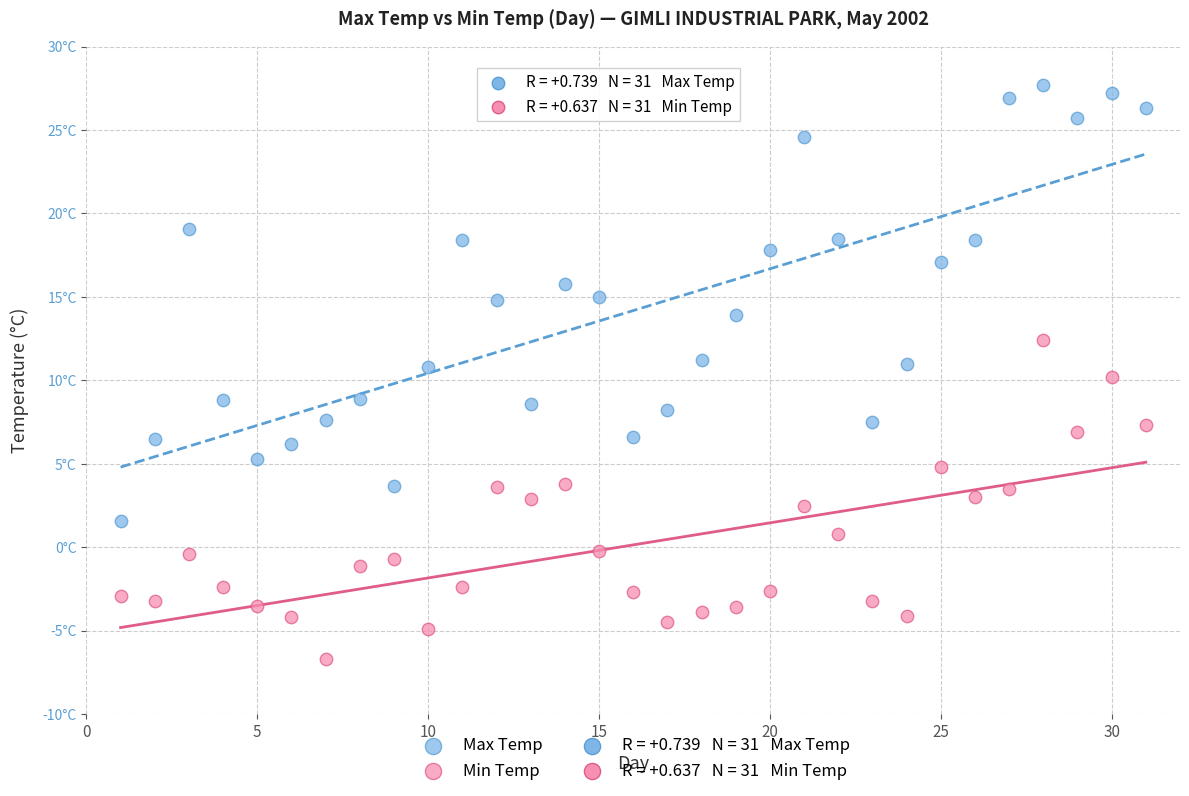

Which series has the largest Y range (max minus min)?

Max Temp